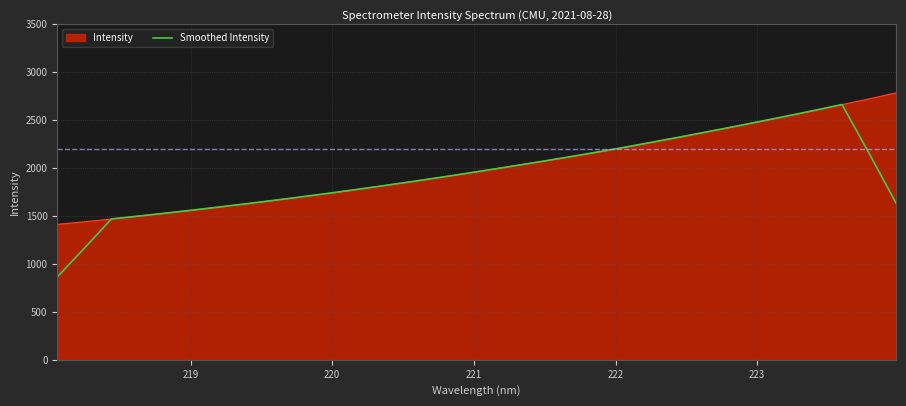

What is the maximum value shown in the chart?

2784.0